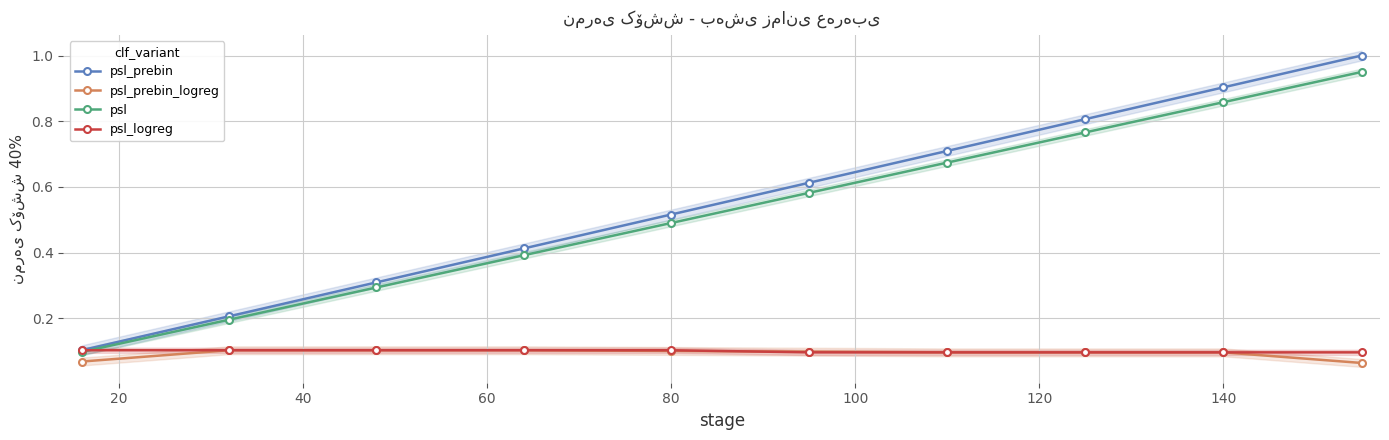

True or false: psl_prebin_logreg and psl_prebin cross at least once.

False